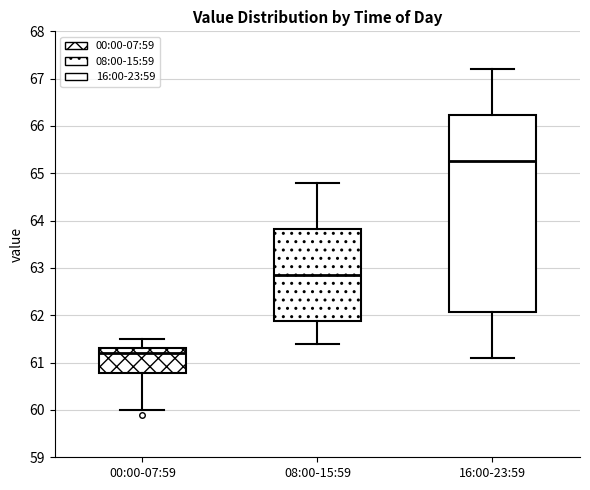

Which box has the highest median line?

16:00-23:59